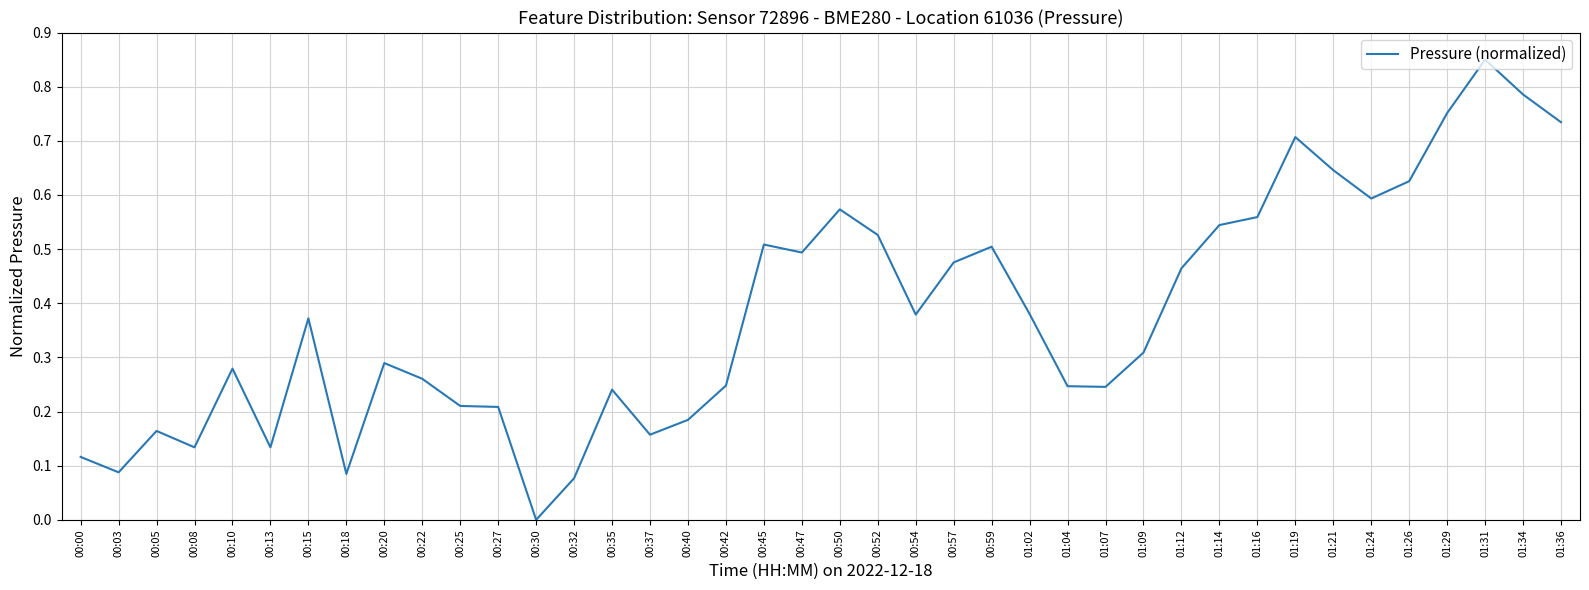

Which label corresponds to the smallest value in the chart?

00:30